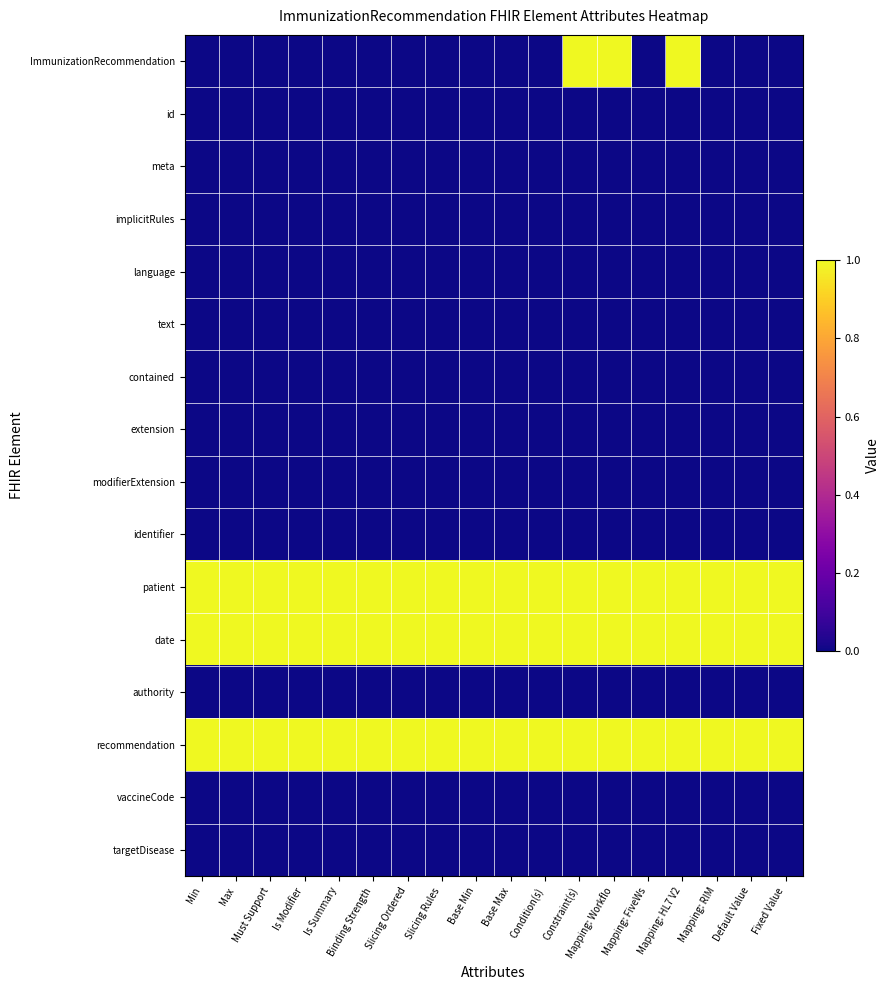

Reading left to right, extract all data points from this chart.

ImmunizationRecommendation: Min=0	Max=0	Must Support=0	Is Modifier=0	Is Summary=0	Binding Strength=0	Slicing Ordered=0	Slicing Rules=0	Base Min=0	Base Max=0	Condition(s)=0	Constraint(s)=1	Mapping: Workflo=1	Mapping: FiveWs=0	Mapping: HL7 V2=1	Mapping: RIM=0	Default Value=0	Fixed Value=0
id: Min=0	Max=0	Must Support=0	Is Modifier=0	Is Summary=0	Binding Strength=0	Slicing Ordered=0	Slicing Rules=0	Base Min=0	Base Max=0	Condition(s)=0	Constraint(s)=0	Mapping: Workflo=0	Mapping: FiveWs=0	Mapping: HL7 V2=0	Mapping: RIM=0	Default Value=0	Fixed Value=0
meta: Min=0	Max=0	Must Support=0	Is Modifier=0	Is Summary=0	Binding Strength=0	Slicing Ordered=0	Slicing Rules=0	Base Min=0	Base Max=0	Condition(s)=0	Constraint(s)=0	Mapping: Workflo=0	Mapping: FiveWs=0	Mapping: HL7 V2=0	Mapping: RIM=0	Default Value=0	Fixed Value=0
implicitRules: Min=0	Max=0	Must Support=0	Is Modifier=0	Is Summary=0	Binding Strength=0	Slicing Ordered=0	Slicing Rules=0	Base Min=0	Base Max=0	Condition(s)=0	Constraint(s)=0	Mapping: Workflo=0	Mapping: FiveWs=0	Mapping: HL7 V2=0	Mapping: RIM=0	Default Value=0	Fixed Value=0
language: Min=0	Max=0	Must Support=0	Is Modifier=0	Is Summary=0	Binding Strength=0	Slicing Ordered=0	Slicing Rules=0	Base Min=0	Base Max=0	Condition(s)=0	Constraint(s)=0	Mapping: Workflo=0	Mapping: FiveWs=0	Mapping: HL7 V2=0	Mapping: RIM=0	Default Value=0	Fixed Value=0
text: Min=0	Max=0	Must Support=0	Is Modifier=0	Is Summary=0	Binding Strength=0	Slicing Ordered=0	Slicing Rules=0	Base Min=0	Base Max=0	Condition(s)=0	Constraint(s)=0	Mapping: Workflo=0	Mapping: FiveWs=0	Mapping: HL7 V2=0	Mapping: RIM=0	Default Value=0	Fixed Value=0
contained: Min=0	Max=0	Must Support=0	Is Modifier=0	Is Summary=0	Binding Strength=0	Slicing Ordered=0	Slicing Rules=0	Base Min=0	Base Max=0	Condition(s)=0	Constraint(s)=0	Mapping: Workflo=0	Mapping: FiveWs=0	Mapping: HL7 V2=0	Mapping: RIM=0	Default Value=0	Fixed Value=0
extension: Min=0	Max=0	Must Support=0	Is Modifier=0	Is Summary=0	Binding Strength=0	Slicing Ordered=0	Slicing Rules=0	Base Min=0	Base Max=0	Condition(s)=0	Constraint(s)=0	Mapping: Workflo=0	Mapping: FiveWs=0	Mapping: HL7 V2=0	Mapping: RIM=0	Default Value=0	Fixed Value=0
modifierExtension: Min=0	Max=0	Must Support=0	Is Modifier=0	Is Summary=0	Binding Strength=0	Slicing Ordered=0	Slicing Rules=0	Base Min=0	Base Max=0	Condition(s)=0	Constraint(s)=0	Mapping: Workflo=0	Mapping: FiveWs=0	Mapping: HL7 V2=0	Mapping: RIM=0	Default Value=0	Fixed Value=0
identifier: Min=0	Max=0	Must Support=0	Is Modifier=0	Is Summary=0	Binding Strength=0	Slicing Ordered=0	Slicing Rules=0	Base Min=0	Base Max=0	Condition(s)=0	Constraint(s)=0	Mapping: Workflo=0	Mapping: FiveWs=0	Mapping: HL7 V2=0	Mapping: RIM=0	Default Value=0	Fixed Value=0
patient: Min=1	Max=1	Must Support=1	Is Modifier=1	Is Summary=1	Binding Strength=1	Slicing Ordered=1	Slicing Rules=1	Base Min=1	Base Max=1	Condition(s)=1	Constraint(s)=1	Mapping: Workflo=1	Mapping: FiveWs=1	Mapping: HL7 V2=1	Mapping: RIM=1	Default Value=1	Fixed Value=1
date: Min=1	Max=1	Must Support=1	Is Modifier=1	Is Summary=1	Binding Strength=1	Slicing Ordered=1	Slicing Rules=1	Base Min=1	Base Max=1	Condition(s)=1	Constraint(s)=1	Mapping: Workflo=1	Mapping: FiveWs=1	Mapping: HL7 V2=1	Mapping: RIM=1	Default Value=1	Fixed Value=1
authority: Min=0	Max=0	Must Support=0	Is Modifier=0	Is Summary=0	Binding Strength=0	Slicing Ordered=0	Slicing Rules=0	Base Min=0	Base Max=0	Condition(s)=0	Constraint(s)=0	Mapping: Workflo=0	Mapping: FiveWs=0	Mapping: HL7 V2=0	Mapping: RIM=0	Default Value=0	Fixed Value=0
recommendation: Min=1	Max=1	Must Support=1	Is Modifier=1	Is Summary=1	Binding Strength=1	Slicing Ordered=1	Slicing Rules=1	Base Min=1	Base Max=1	Condition(s)=1	Constraint(s)=1	Mapping: Workflo=1	Mapping: FiveWs=1	Mapping: HL7 V2=1	Mapping: RIM=1	Default Value=1	Fixed Value=1
vaccineCode: Min=0	Max=0	Must Support=0	Is Modifier=0	Is Summary=0	Binding Strength=0	Slicing Ordered=0	Slicing Rules=0	Base Min=0	Base Max=0	Condition(s)=0	Constraint(s)=0	Mapping: Workflo=0	Mapping: FiveWs=0	Mapping: HL7 V2=0	Mapping: RIM=0	Default Value=0	Fixed Value=0
targetDisease: Min=0	Max=0	Must Support=0	Is Modifier=0	Is Summary=0	Binding Strength=0	Slicing Ordered=0	Slicing Rules=0	Base Min=0	Base Max=0	Condition(s)=0	Constraint(s)=0	Mapping: Workflo=0	Mapping: FiveWs=0	Mapping: HL7 V2=0	Mapping: RIM=0	Default Value=0	Fixed Value=0